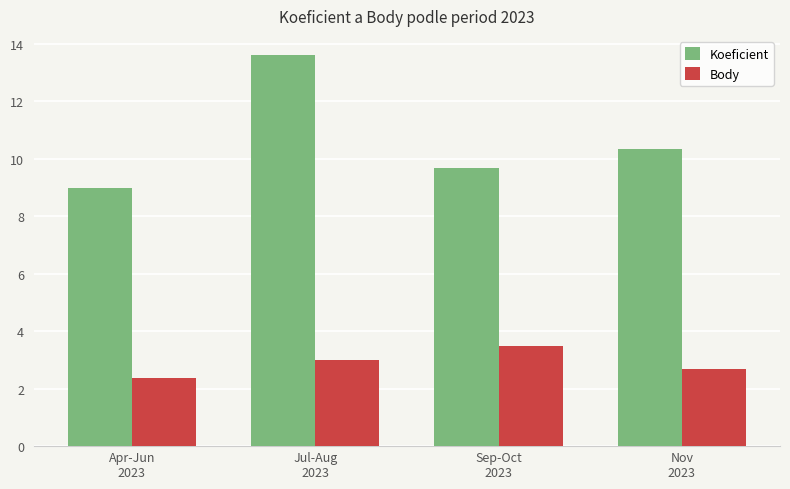

What is the spread (max minus min) of values at Apr-Jun
2023?

6.6